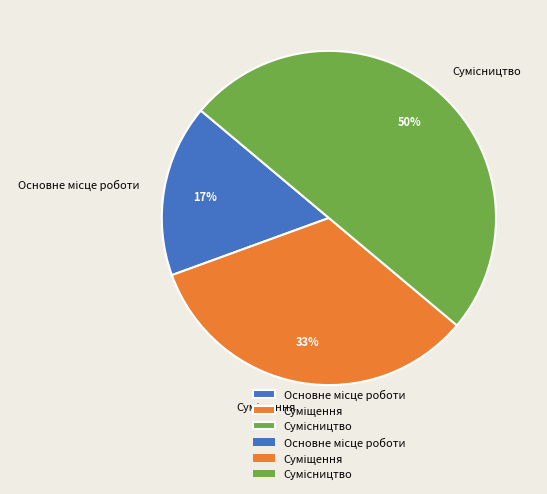

To the nearest percent, what is the difference between the largest and smallest slice percentages?

33%